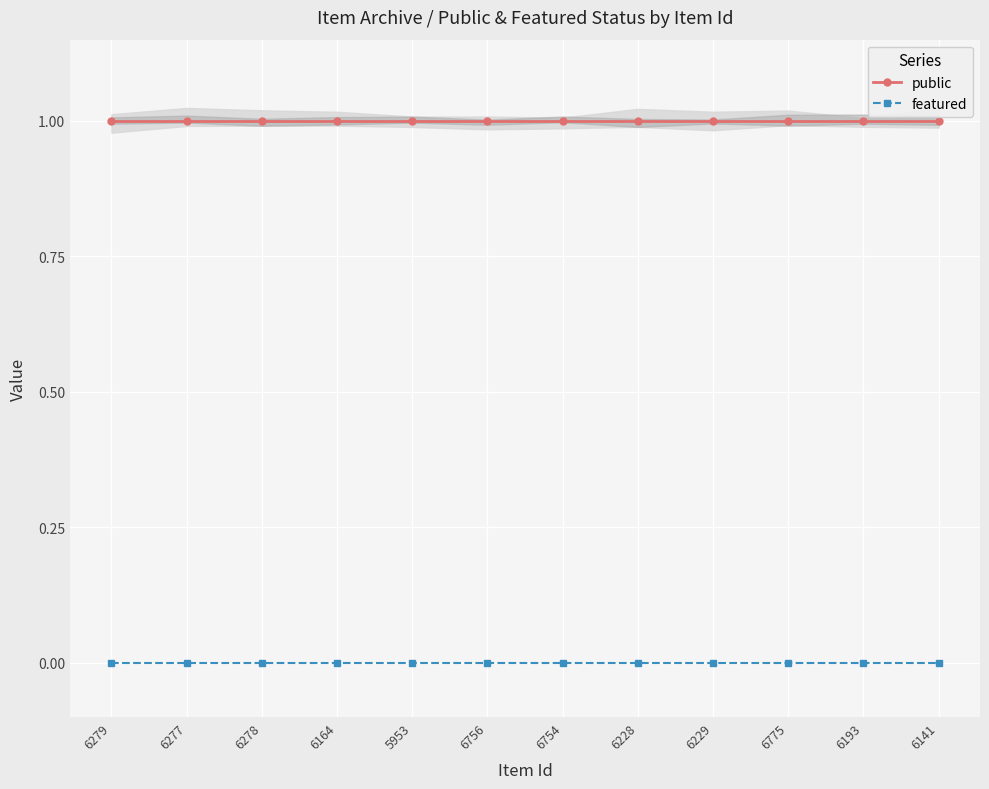

Does the chart display data point markers on the line(s)?

Yes